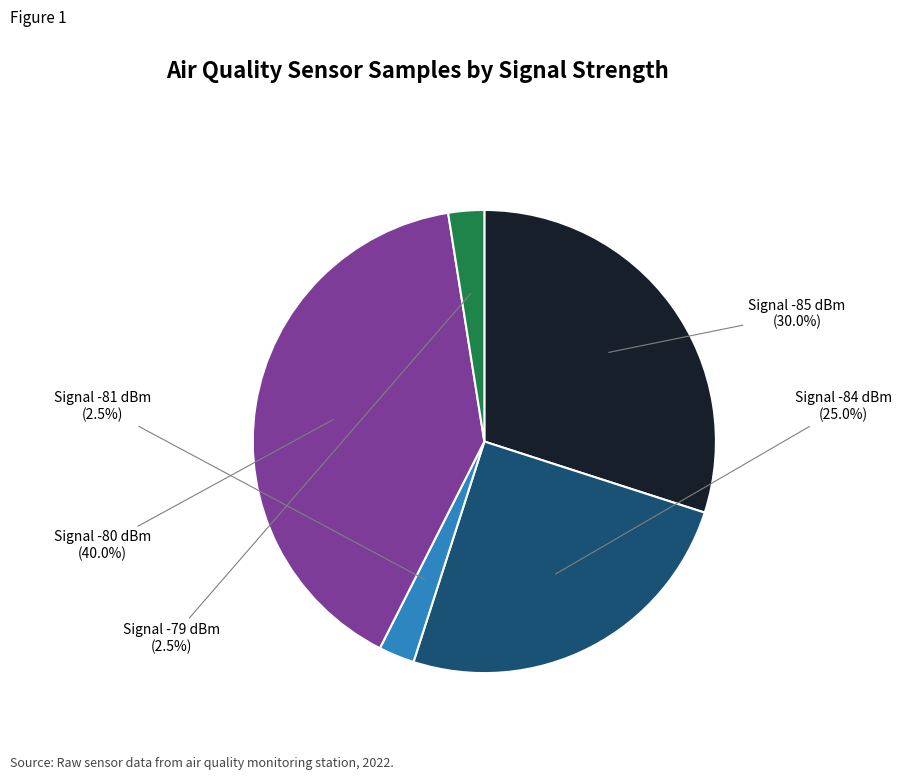

How many segments does this pie chart have?

5